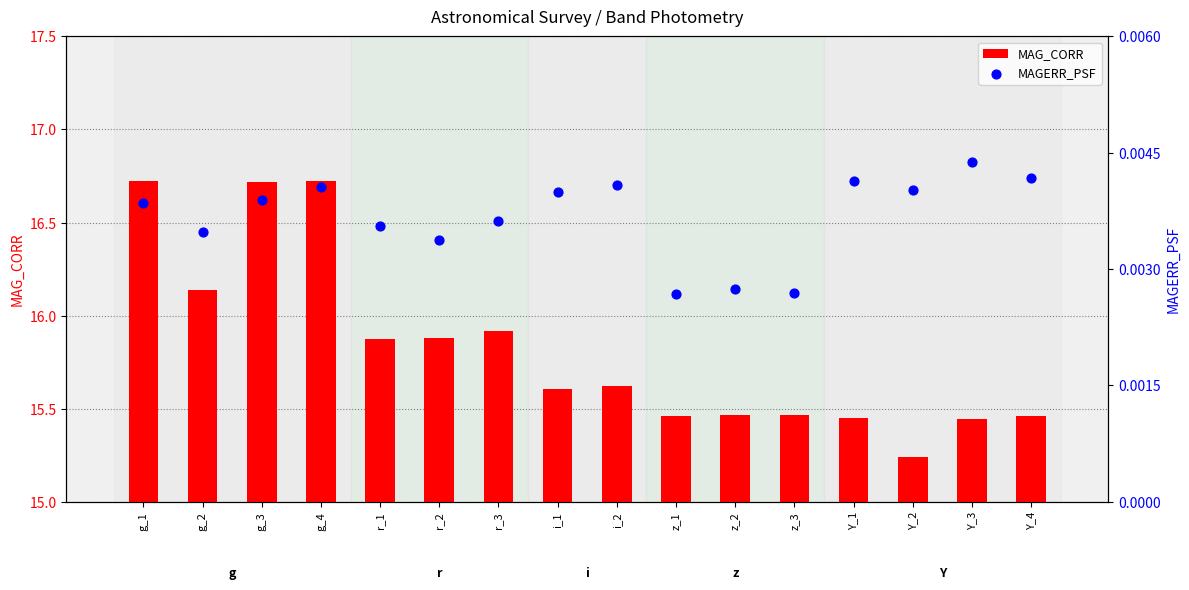

Is the value of MAG_CORR at g_4 greater than the value of MAGERR_PSF at Y_4?

Yes